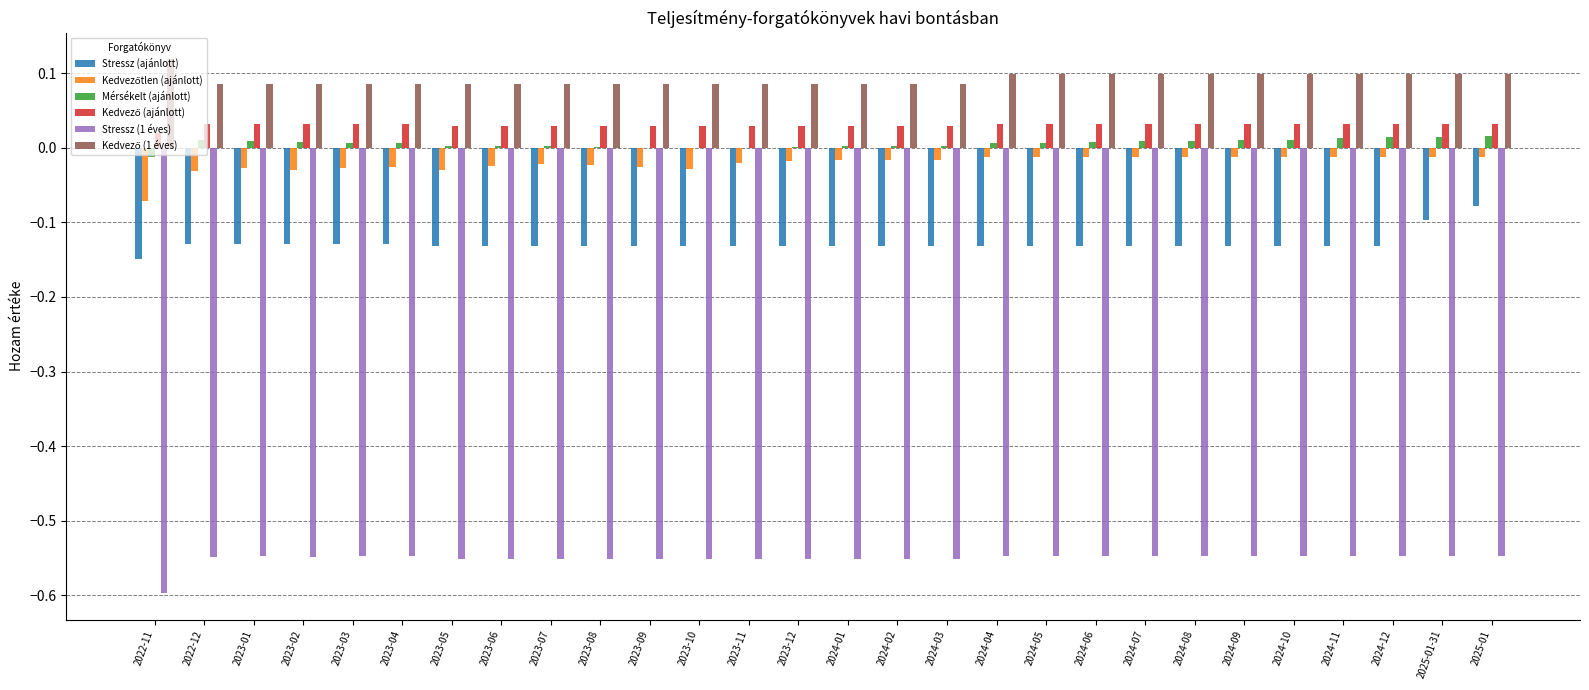

The Stressz (ajánlott) series shows -0.1 at 2024-01. True or false?

True